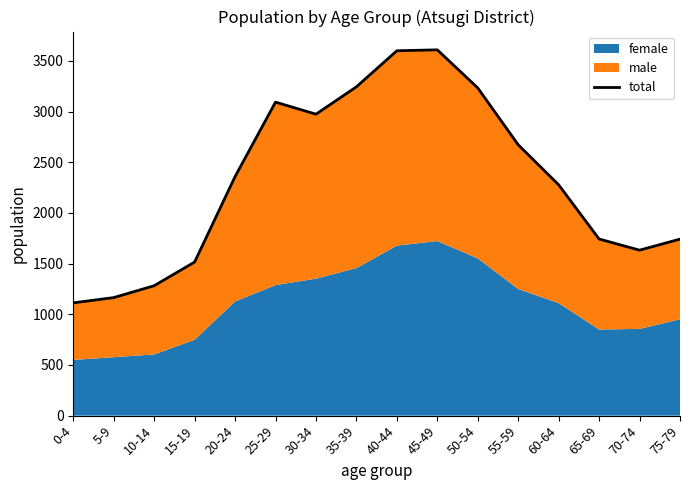

How many values are below 2359?

8